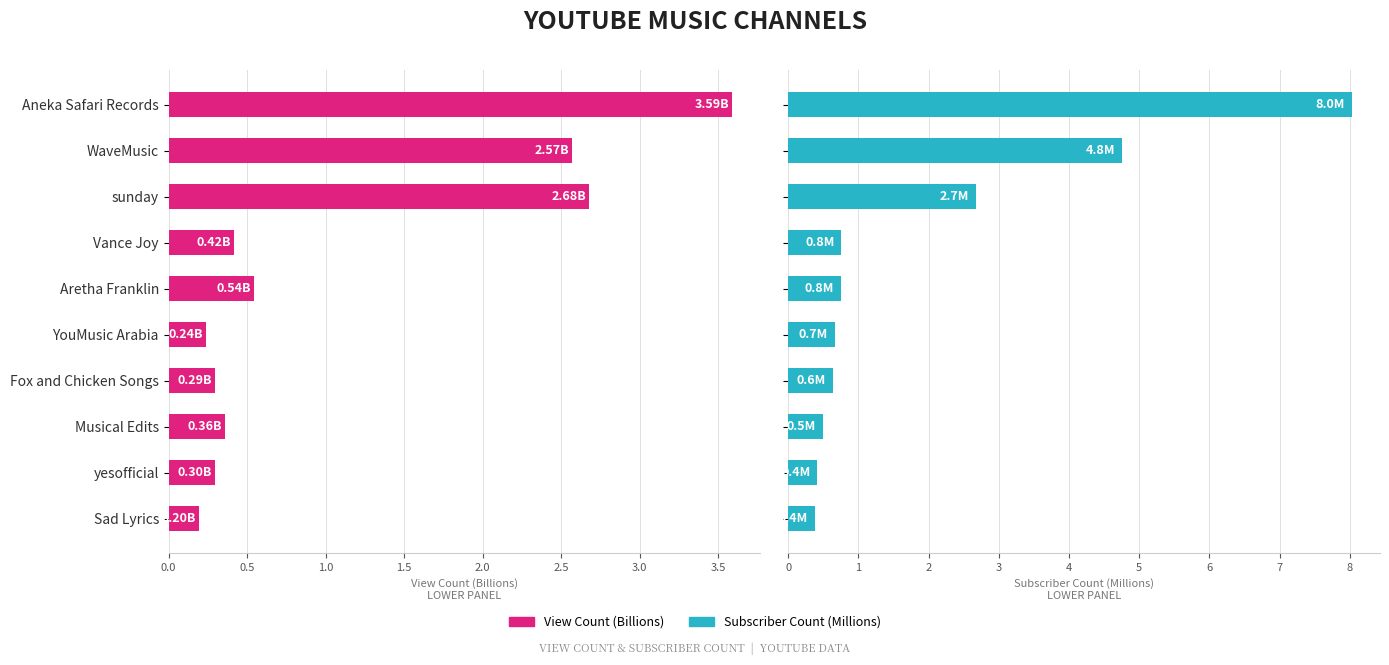

What is the greatest value displayed?

8.0